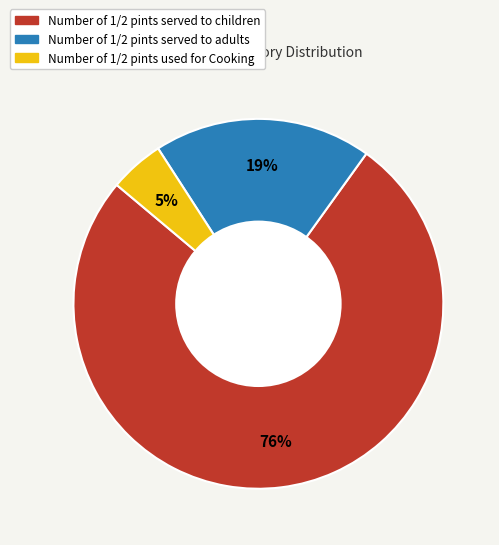

Rank the categories by value from lowest to highest.

Number of 1/2 pints used for Cooking, Number of 1/2 pints served to adults, Number of 1/2 pints served to children